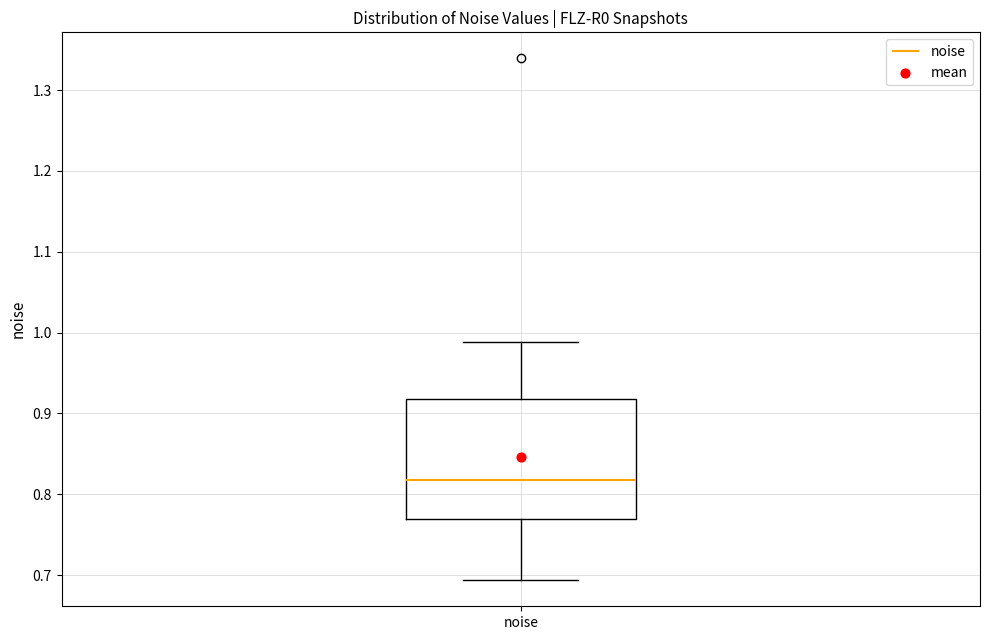

Read this box plot against the y-axis: the position of the median line, the range covered by the box, and the ends of both whiskers. The values are not printed on the chart, so give them approximately, as read against the axis.

median 0.82, box 0.77 to 0.92, whiskers 0.69 to 0.99